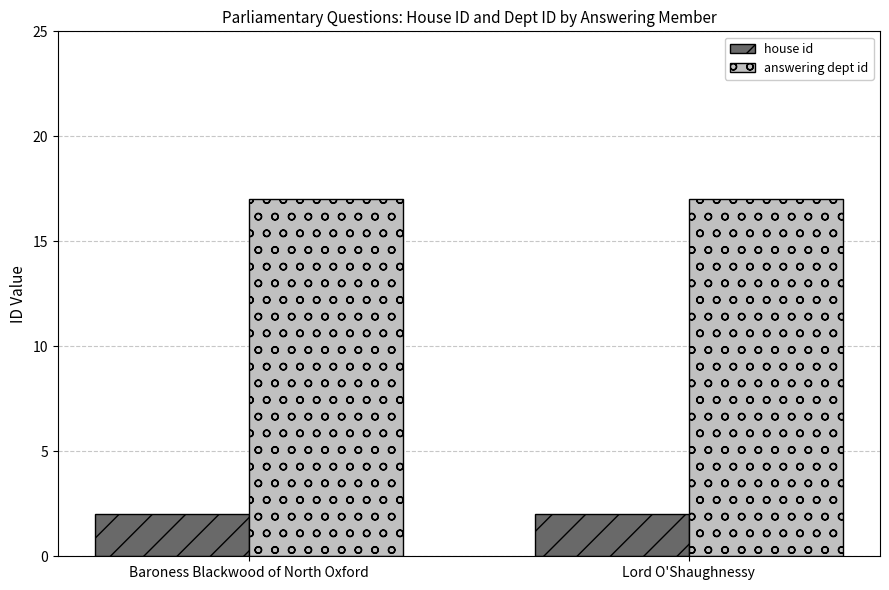

What is the value of the answering dept id bar at the 1st from the left?

17